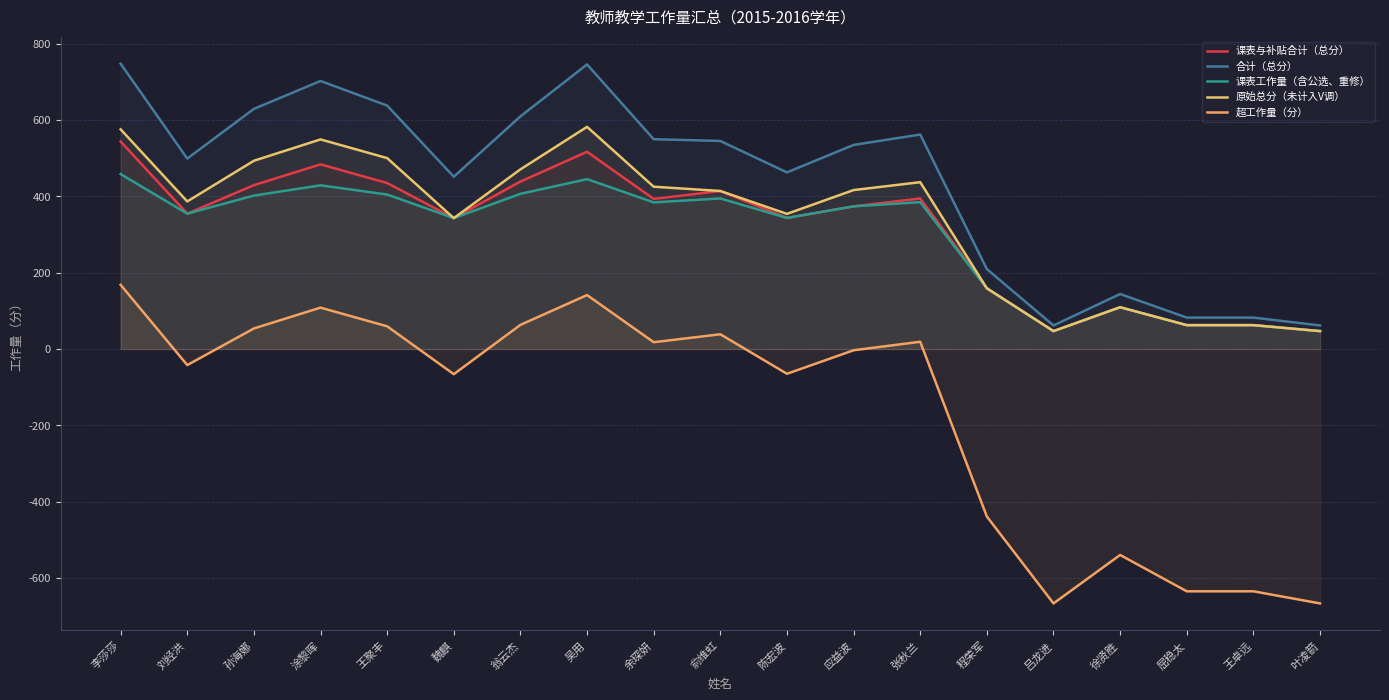

What is the highest value of the 原始总分（未计入V调） series?

582.0